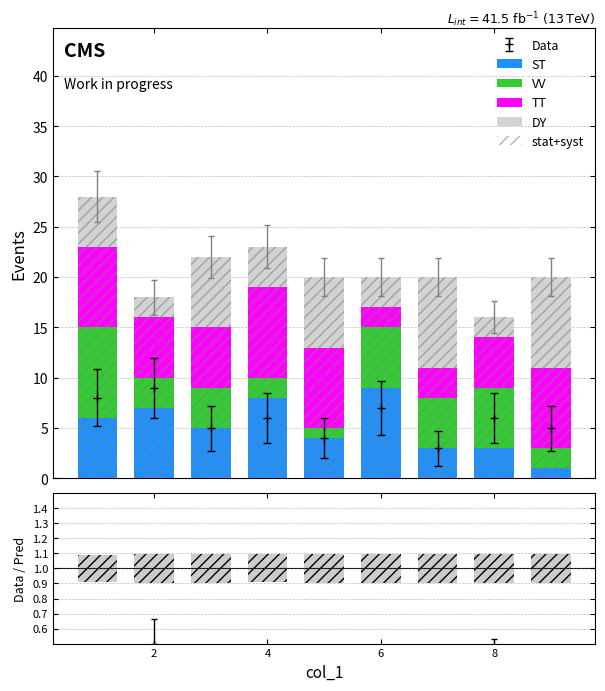

The ST series shows 7.0 at 2. True or false?

True